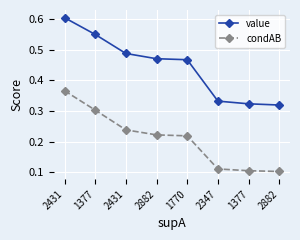

List the series in order of their overall mean, lowest first.

condAB, value